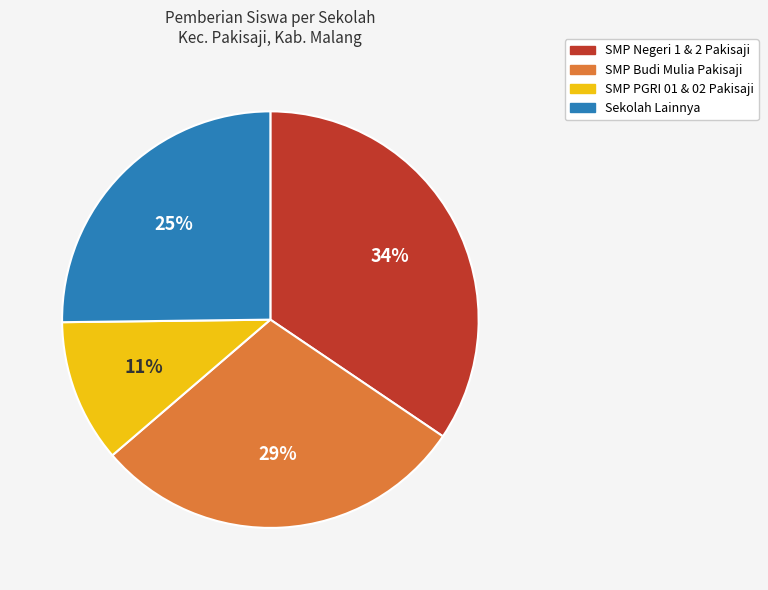

Is there a majority slice in this chart?

No